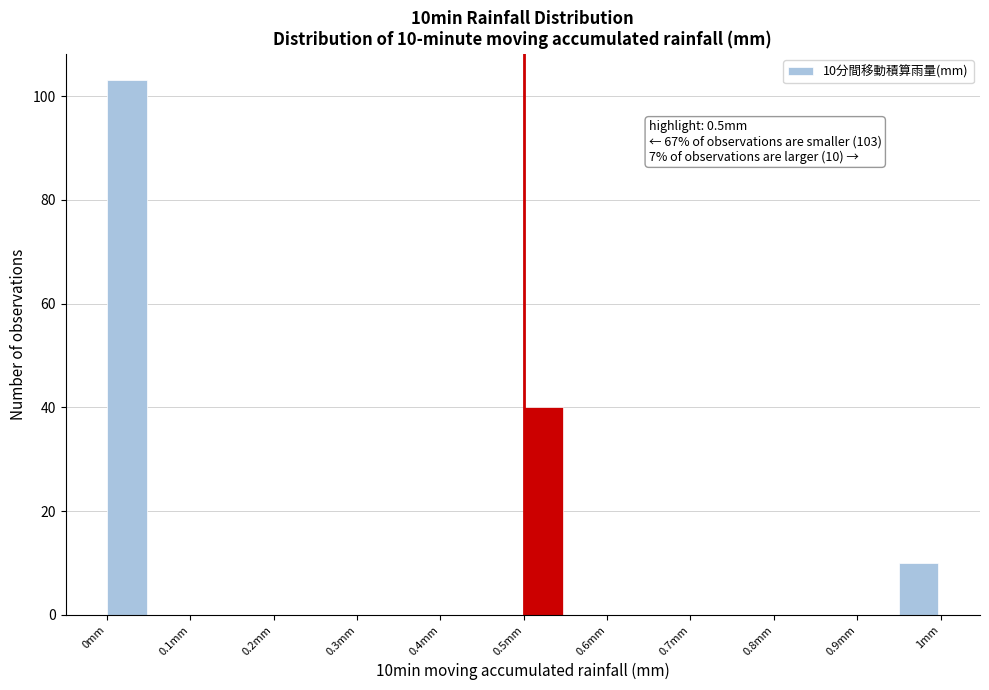

Over which range of the x-axis is the bar tallest?

0.00 to 0.05